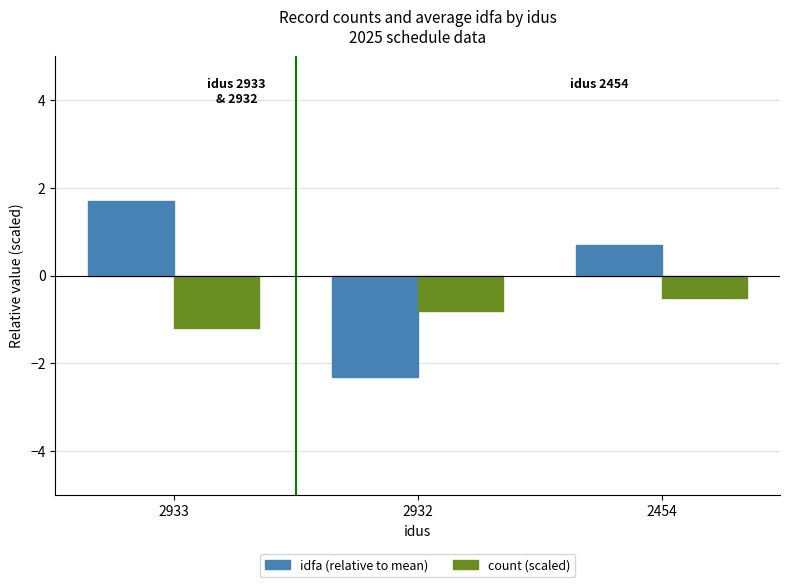

What is the total value across all series at 2932?

-3.1